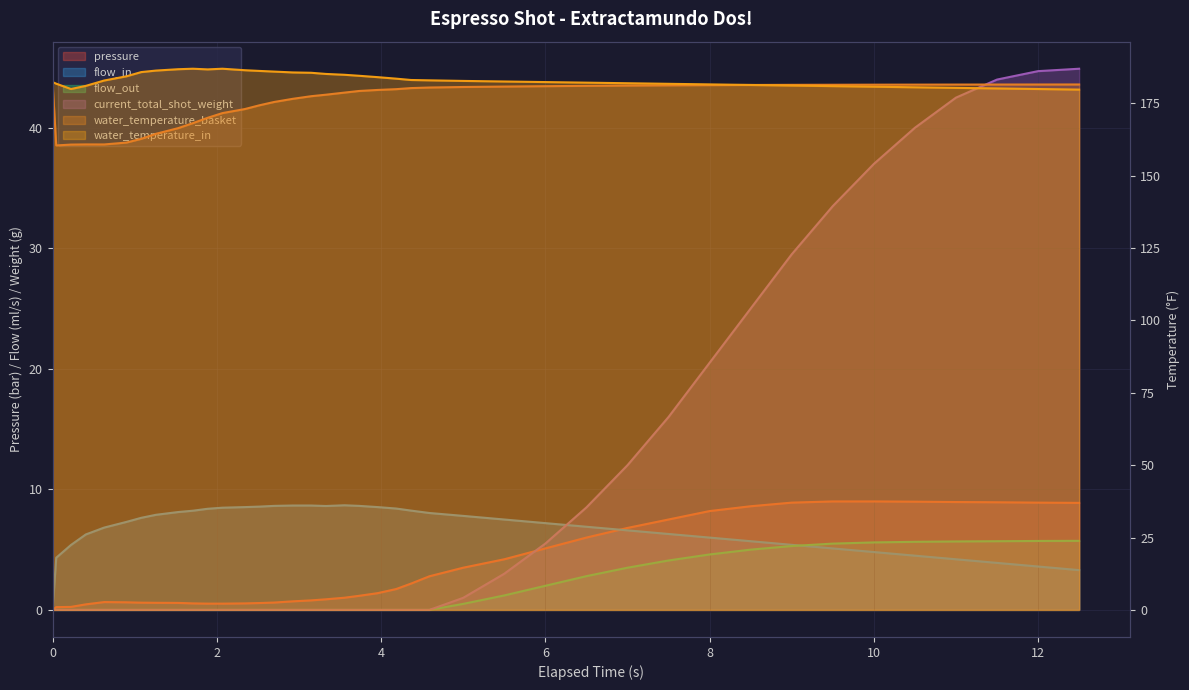

What is the lowest value of the water_temperature_in series?

179.7